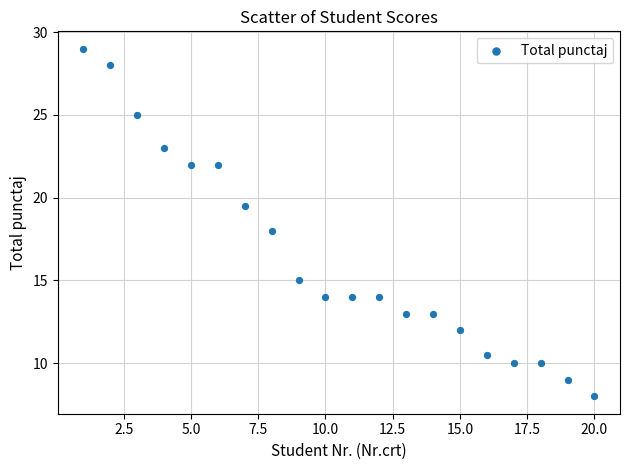

What is the range of X values (max minus min)?

19.0